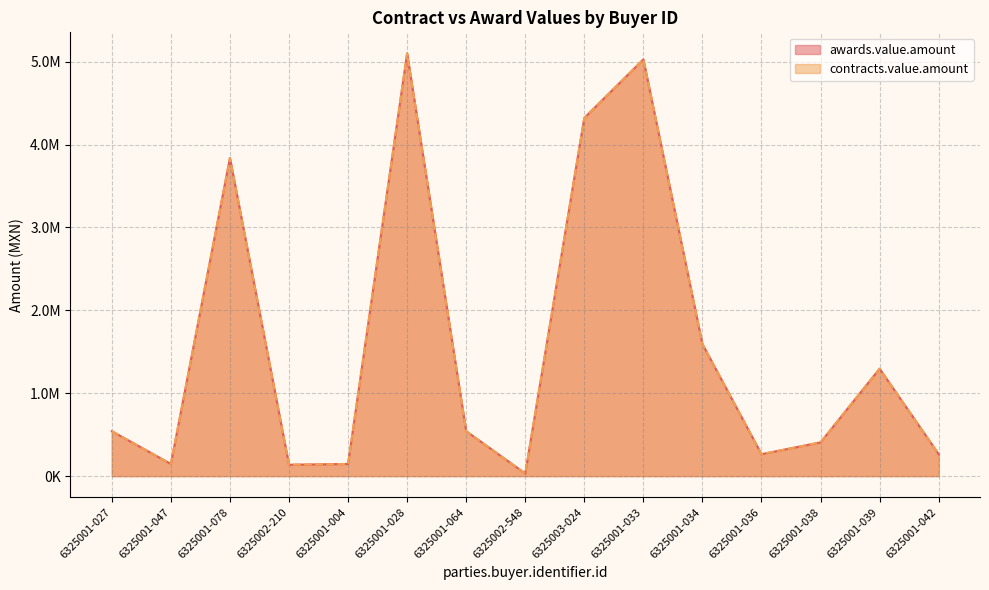

What is the smallest value displayed?

31500.0